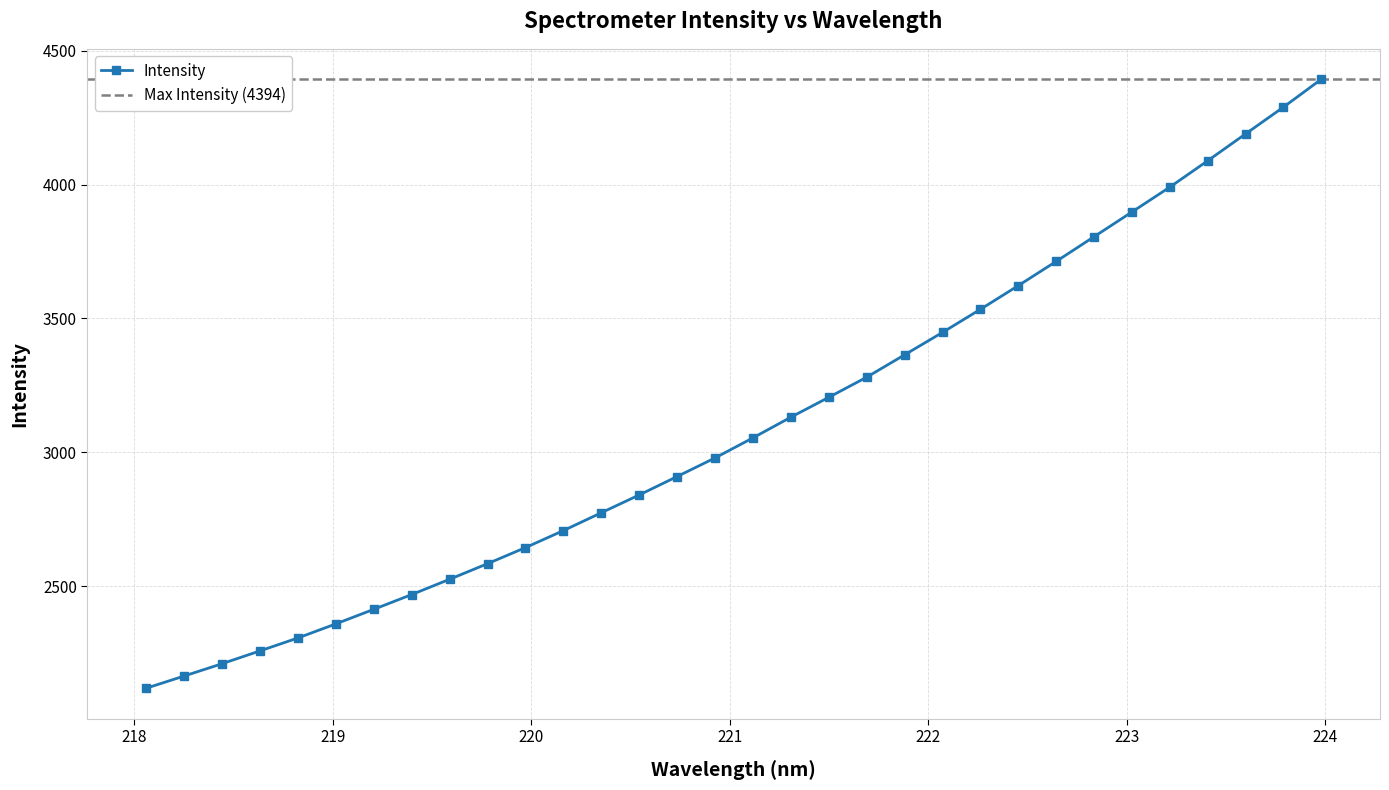

What is the change in value from 220.1623 to 222.8355?

+1098.1